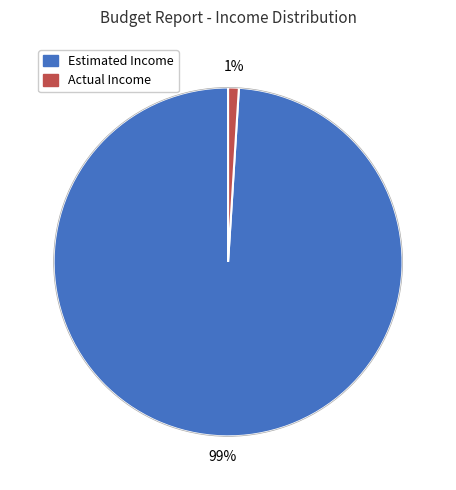

Which slice represents more than half of the pie?

Estimated Income